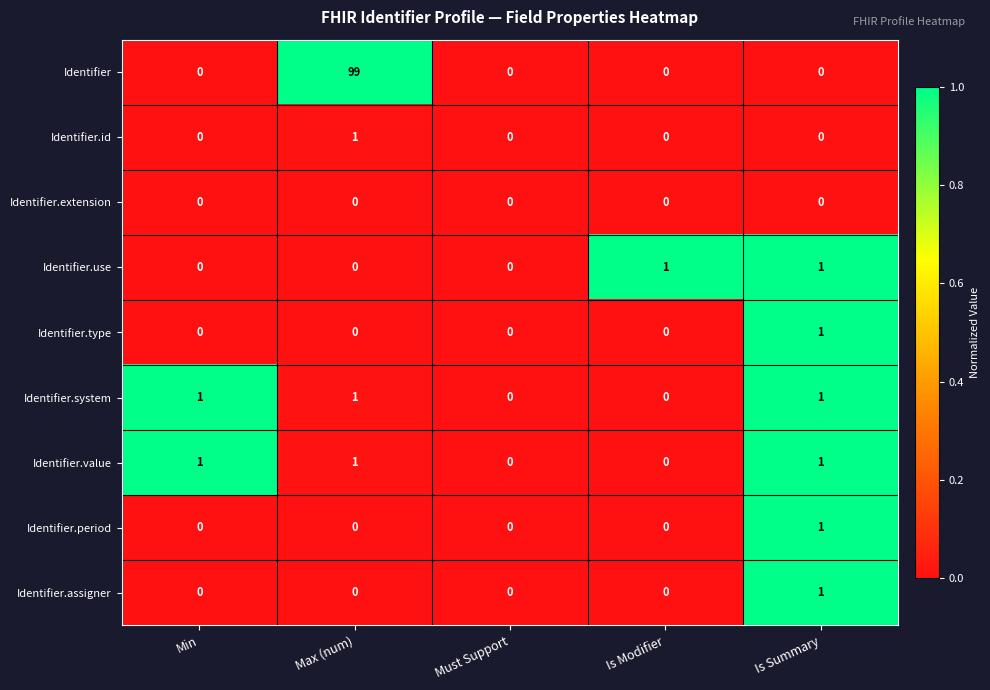

What is the total value across all series at Max (num)?

102